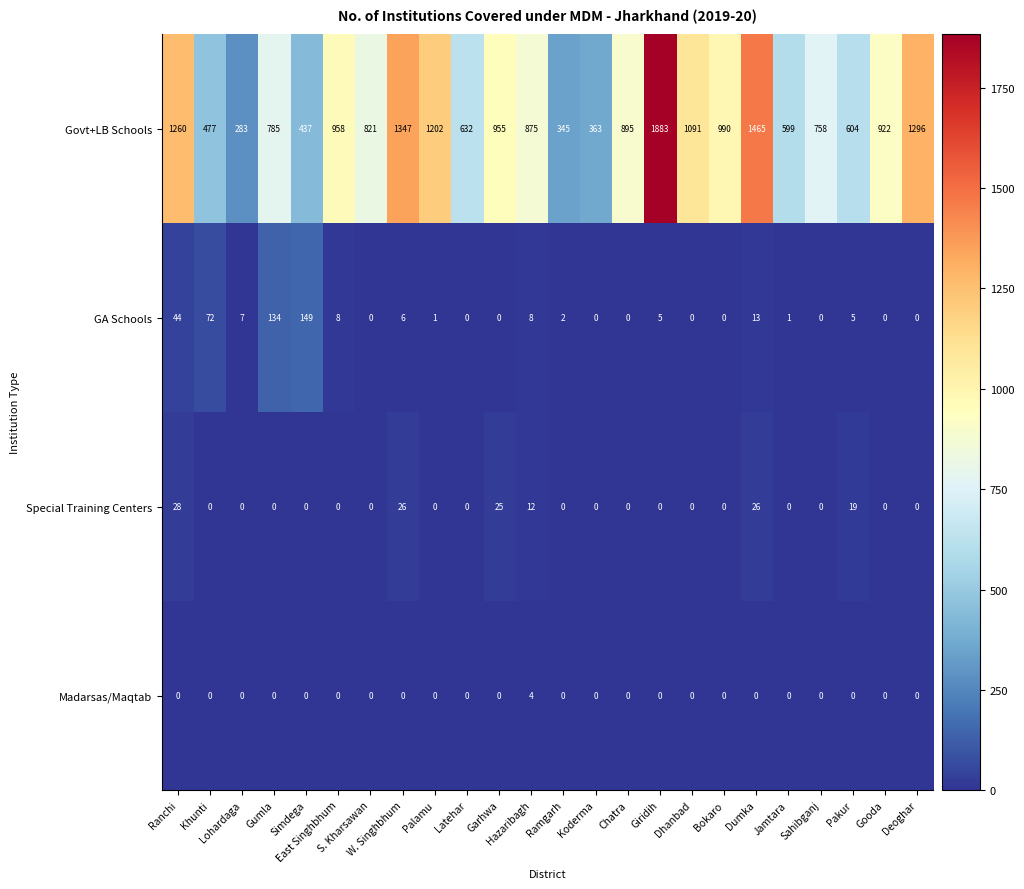

What is the maximum value shown in the chart?

1883